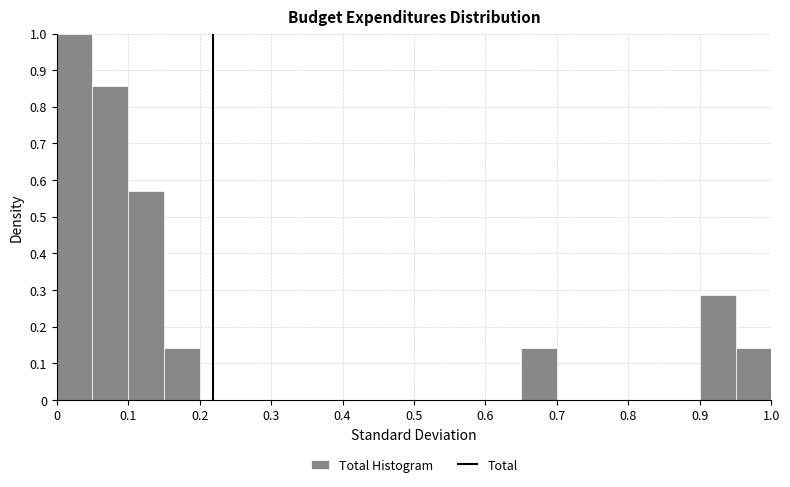

Reading left to right, list every bar in this chart as the range it spans on the x-axis followed by its height. The values are not printed on the chart, so give them approximately, as read against the axis.

0.00 to 0.05: 1.00
0.05 to 0.10: 0.86
0.10 to 0.15: 0.57
0.15 to 0.20: 0.14
0.20 to 0.25: 0
0.25 to 0.30: 0
0.30 to 0.35: 0
0.35 to 0.40: 0
0.40 to 0.45: 0
0.45 to 0.50: 0
0.50 to 0.55: 0
0.55 to 0.60: 0
0.60 to 0.65: 0
0.65 to 0.70: 0.14
0.70 to 0.75: 0
0.75 to 0.80: 0
0.80 to 0.85: 0
0.85 to 0.90: 0
0.90 to 0.95: 0.29
0.95 to 1.00: 0.14